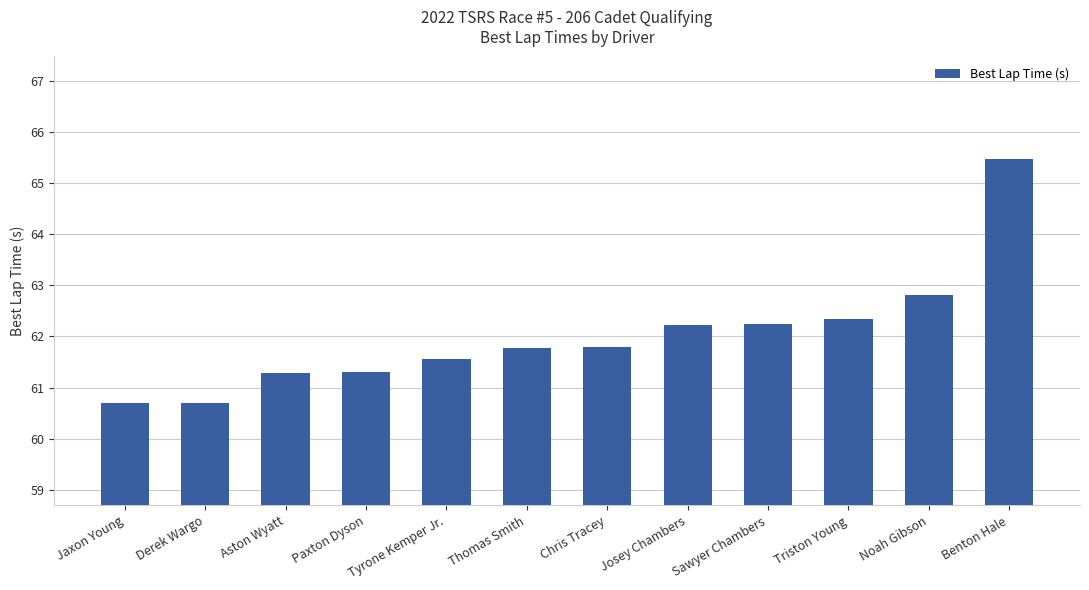

What position from the left is Triston Young?

10